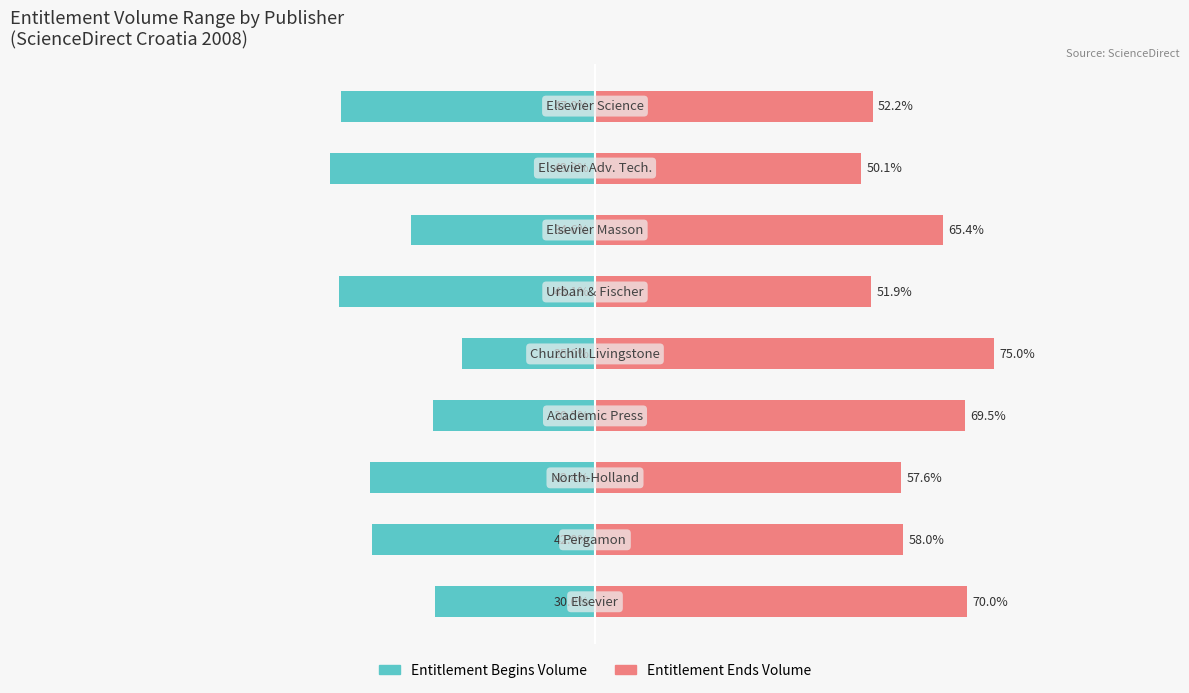

Count the number of categories in the chart.

9